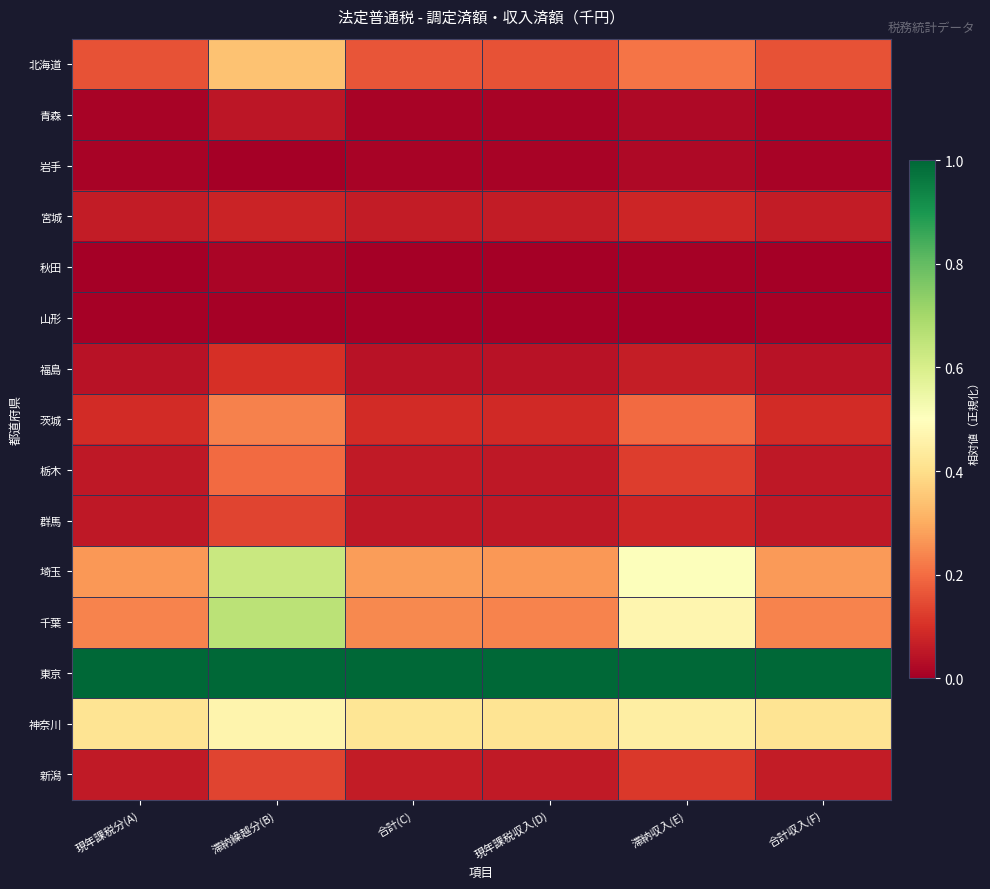

Rank the series at 合計収入(F) from highest to lowest value.

東京, 神奈川, 埼玉, 千葉, 北海道, 茨城, 宮城, 新潟, 栃木, 群馬, 福島, 青森, 岩手, 山形, 秋田